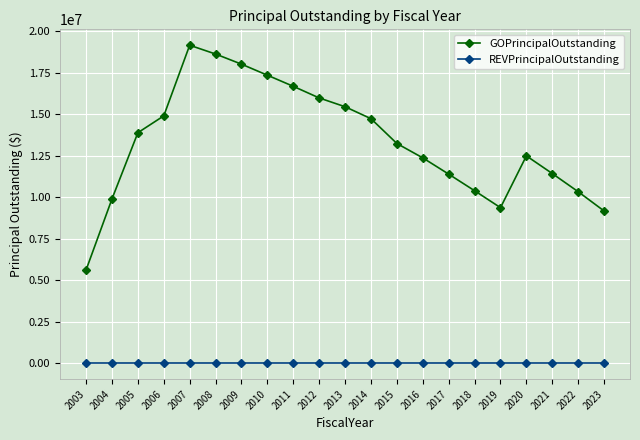

At which label does GOPrincipalOutstanding first exceed 13240000?

2005